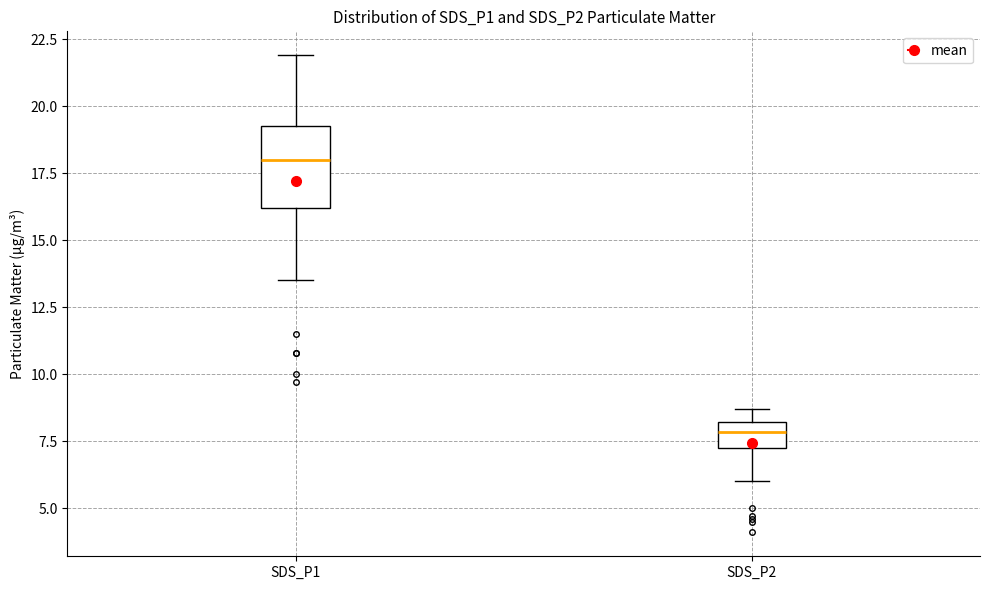

Where is the lower edge of the box for SDS_P1 on the y-axis? The values are not printed on the chart, so give them approximately, as read against the axis.

16.0